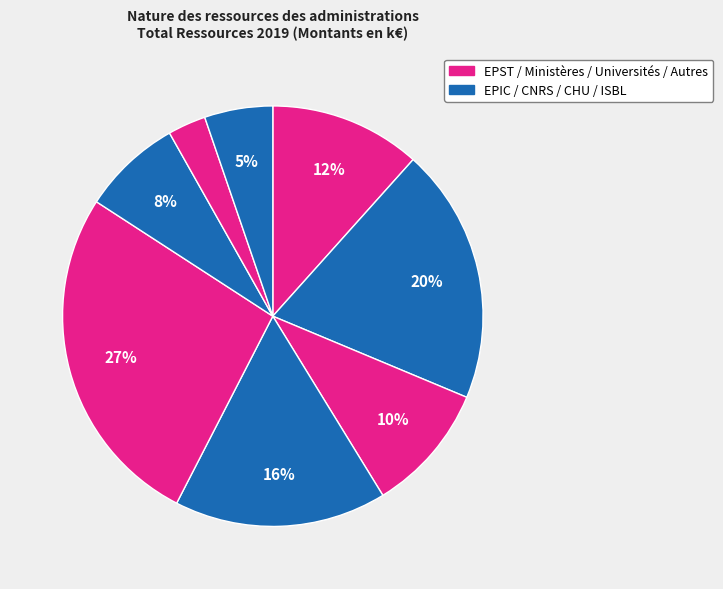

To the nearest percent, what is the average slice percentage?

12%